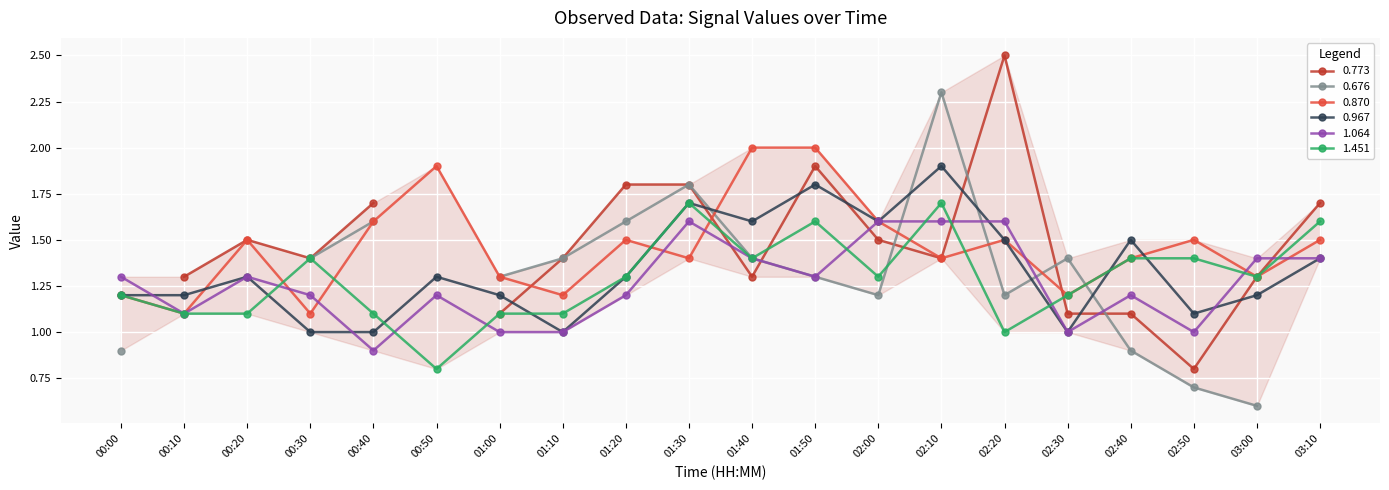

Is it true that 1.064 equals 1.4 at 03:00?

True